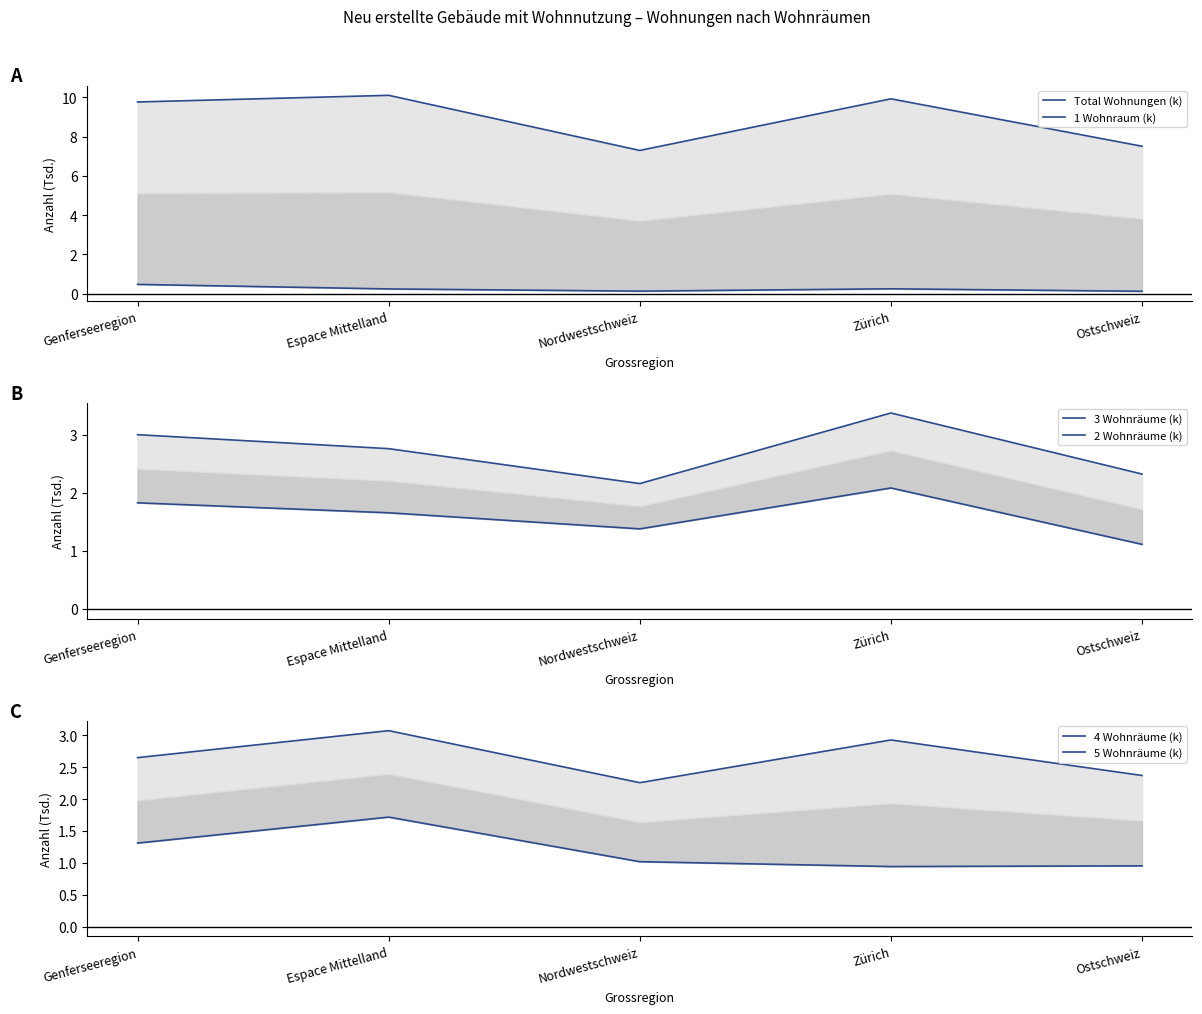

True or false: 4 Wohnräume (k) and 2 Wohnräume (k) intersect in this chart.

False